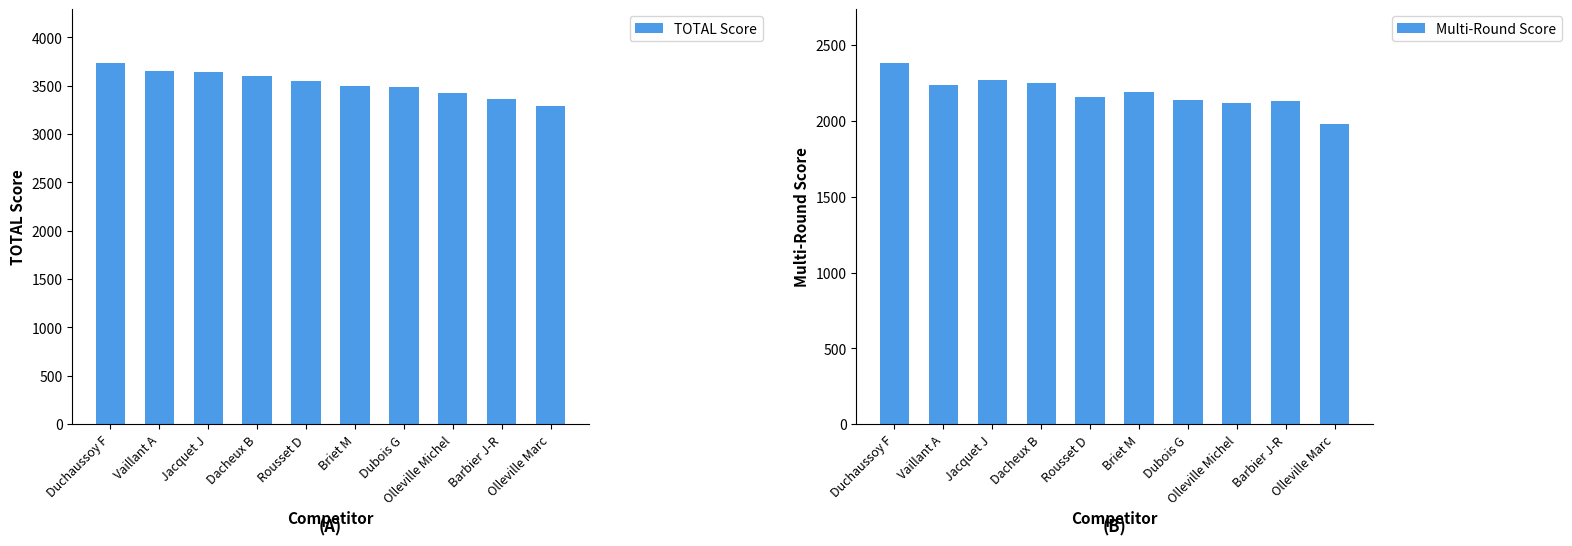

Rank the series by their average value, from lowest to highest.

Multi-Round Score, TOTAL Score